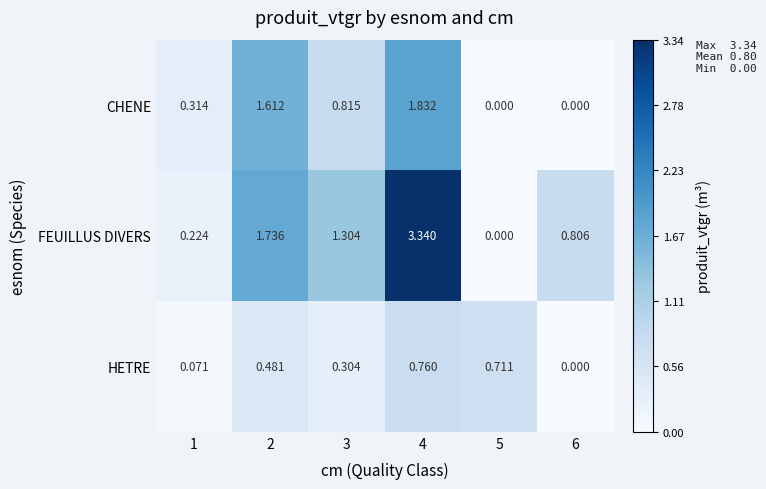

Between 4 and 6, which series saw the biggest shift?

FEUILLUS DIVERS